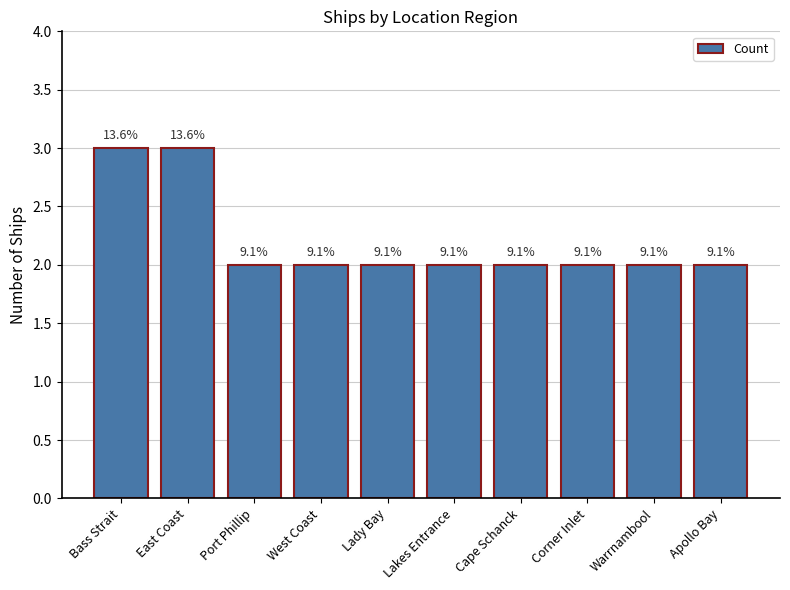

Are the bars horizontal?

No